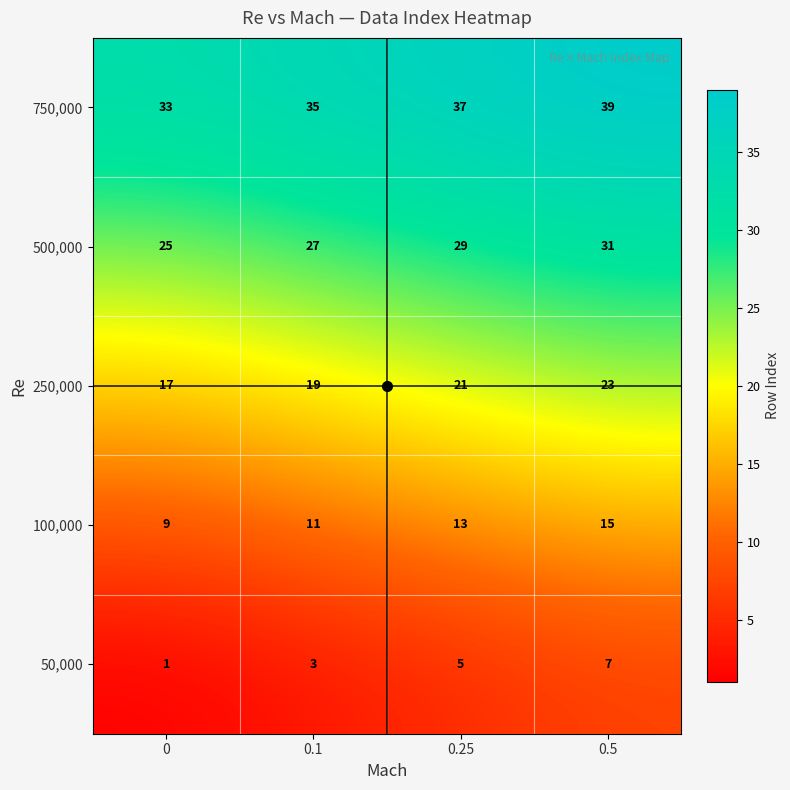

Rank the series by their maximum value, from highest to lowest.

750,000, 500,000, 250,000, 100,000, 50,000